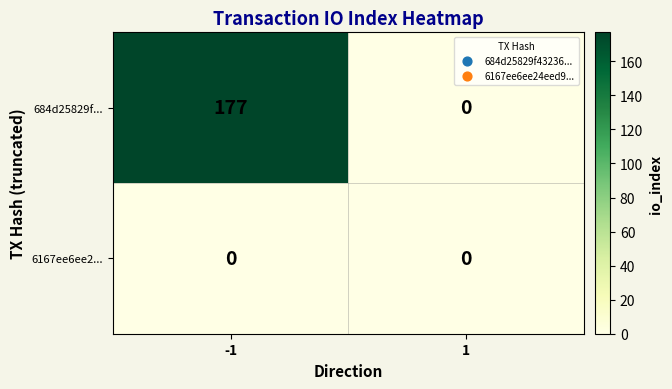

At how many categories does at least one series exceed 116?

1